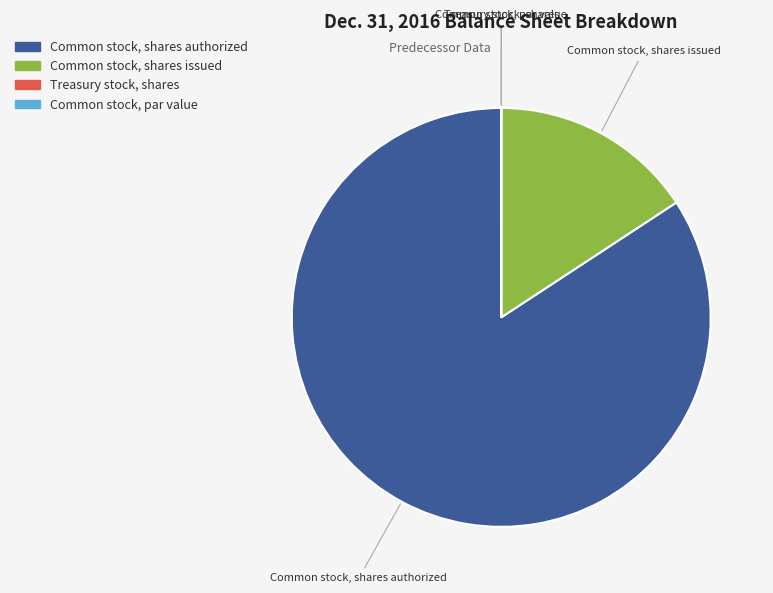

Does Common stock, shares authorized account for over 50% of the chart?

Yes